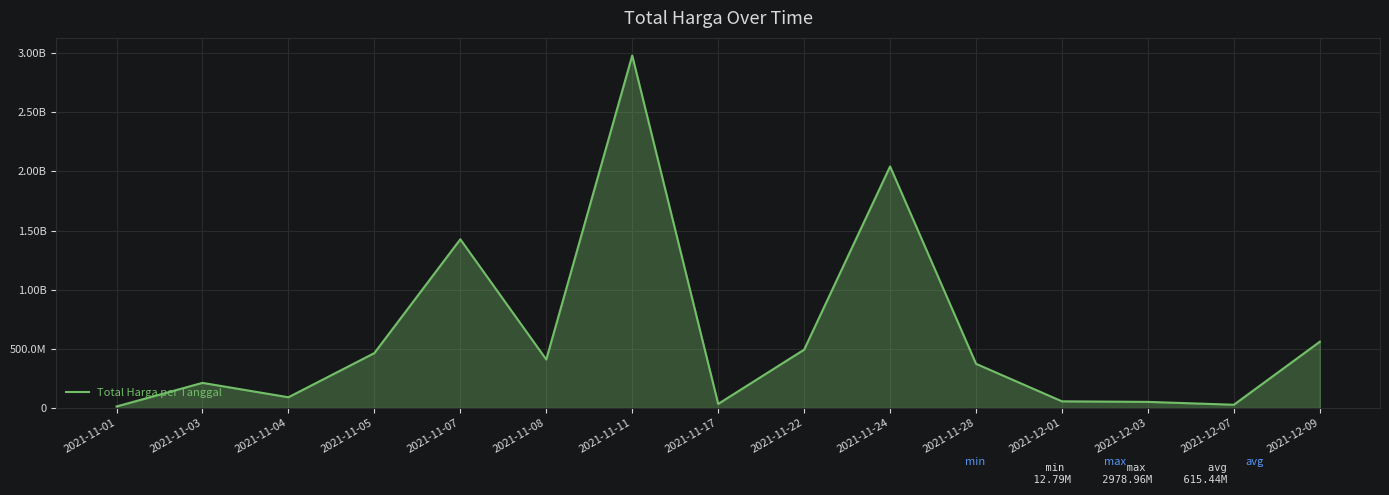

Does the chart have visible grid lines?

Yes